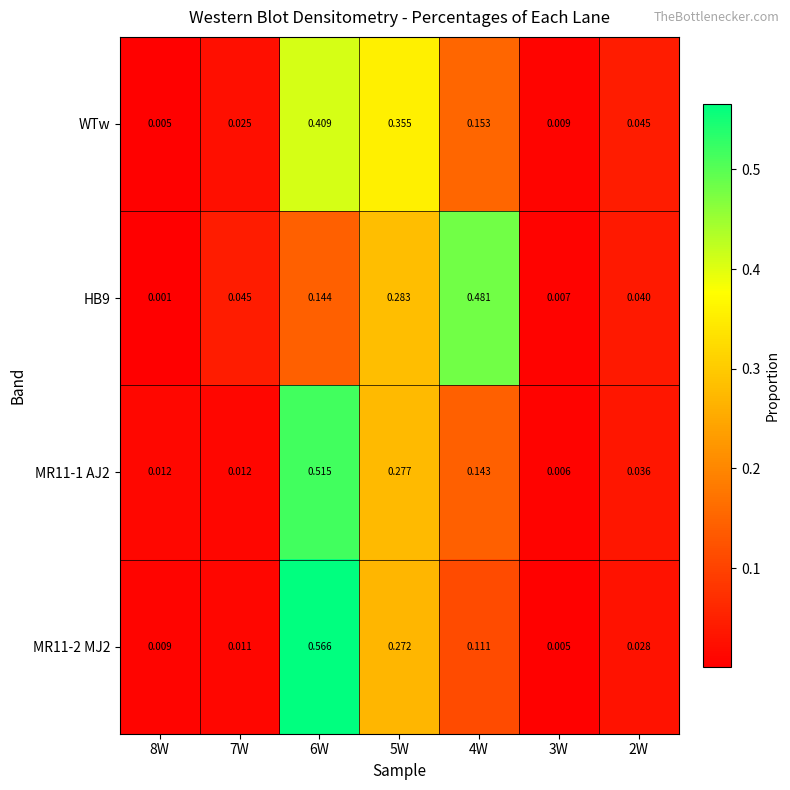

Is the value of MR11-2 MJ2 at 7W greater than the value of MR11-1 AJ2 at 8W?

No